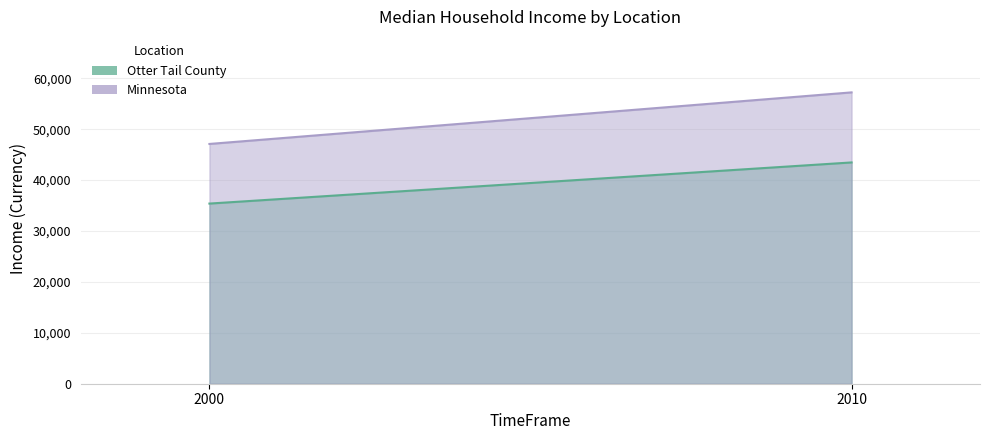

Read the Otter Tail County value at 2000.

35395